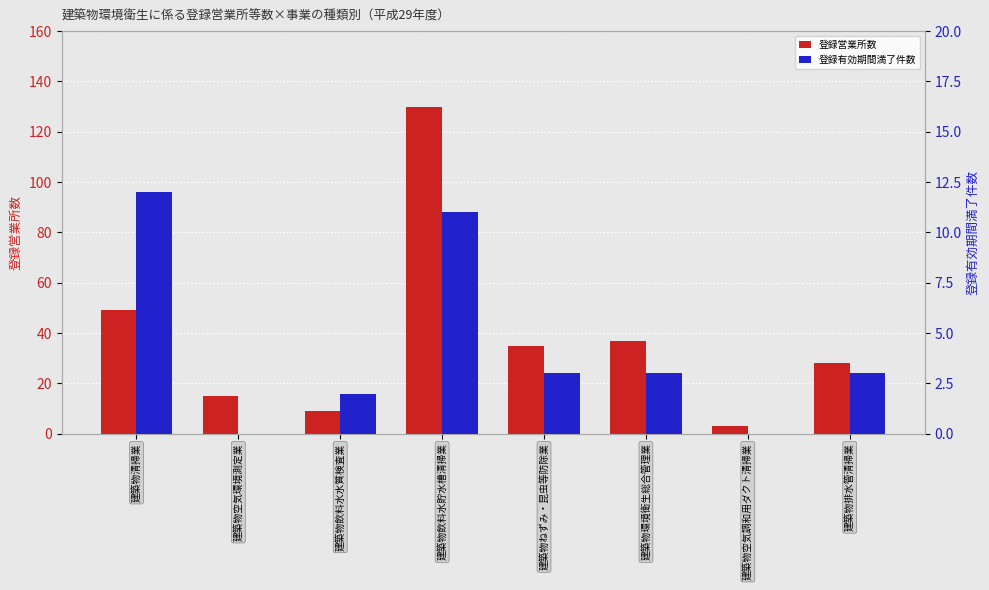

What is the total value across all series at 建築物排水管清掃業?

31